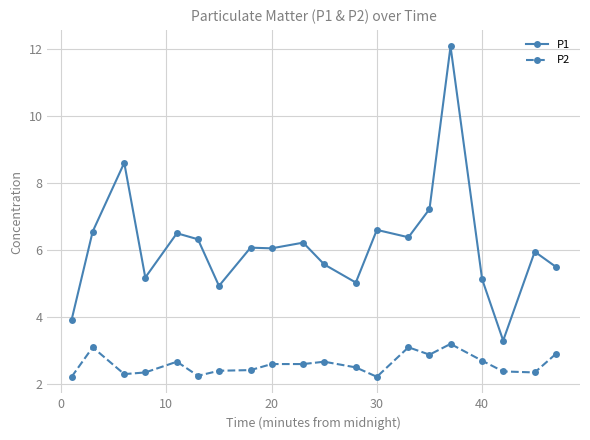

What is the value of the P1 point at the 5th from the left?

6.5